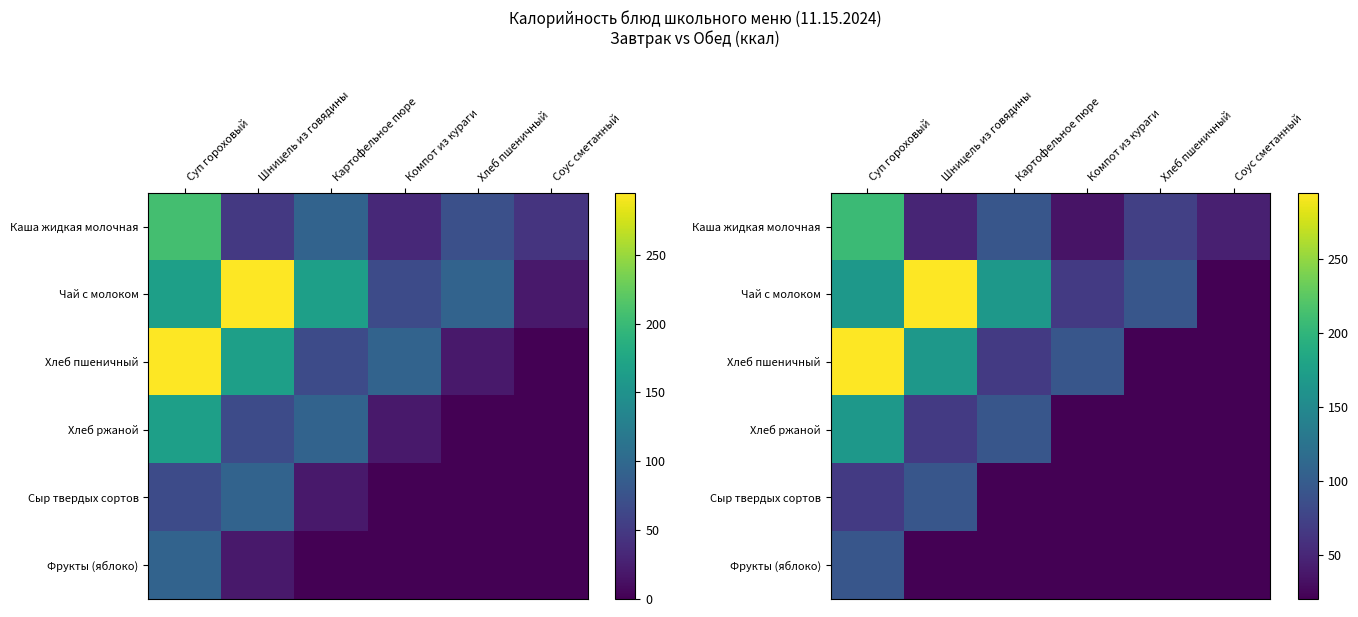

Rank the categories by Фрукты (яблоко) value from lowest to highest.

Картофельное пюре, Компот из кураги, Хлеб пшеничный, Соус сметанный, Шницель из говядины, Суп гороховый